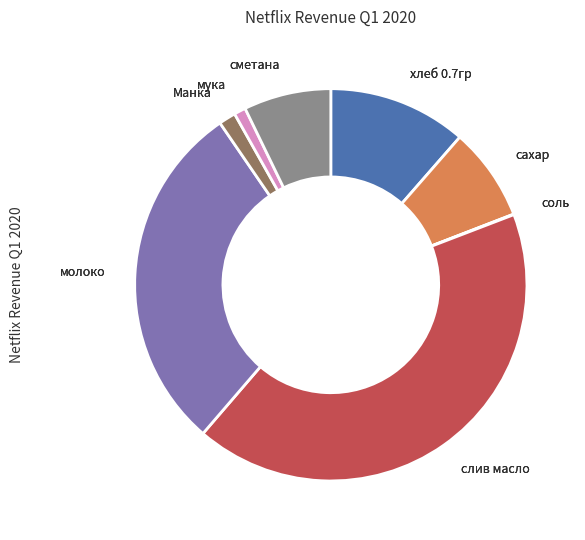

Is there a majority slice in this chart?

No